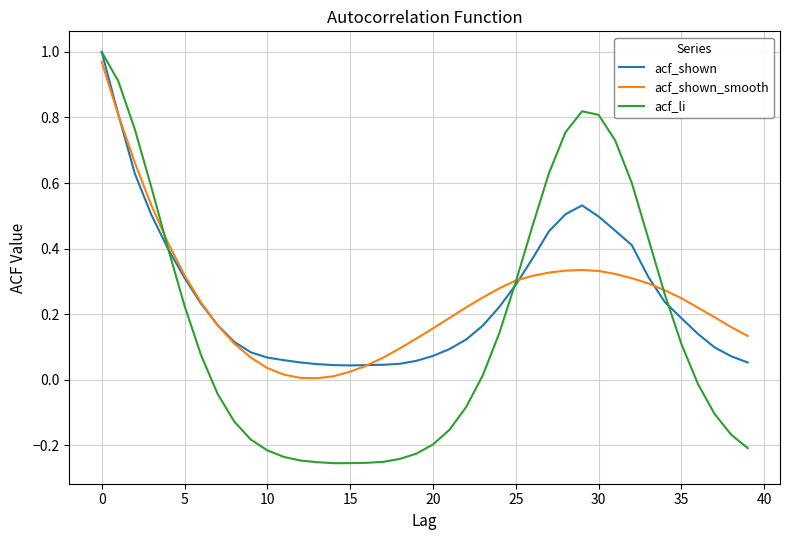

Which series has the largest range (max minus min)?

acf_li